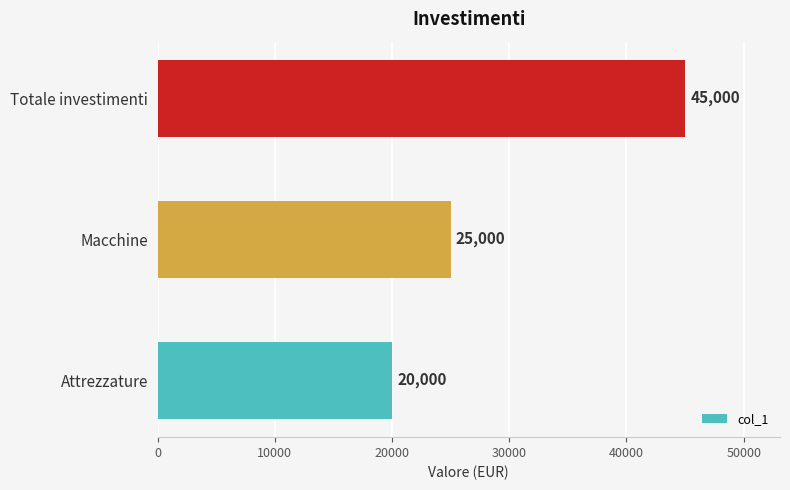

What is the greatest value displayed?

45000